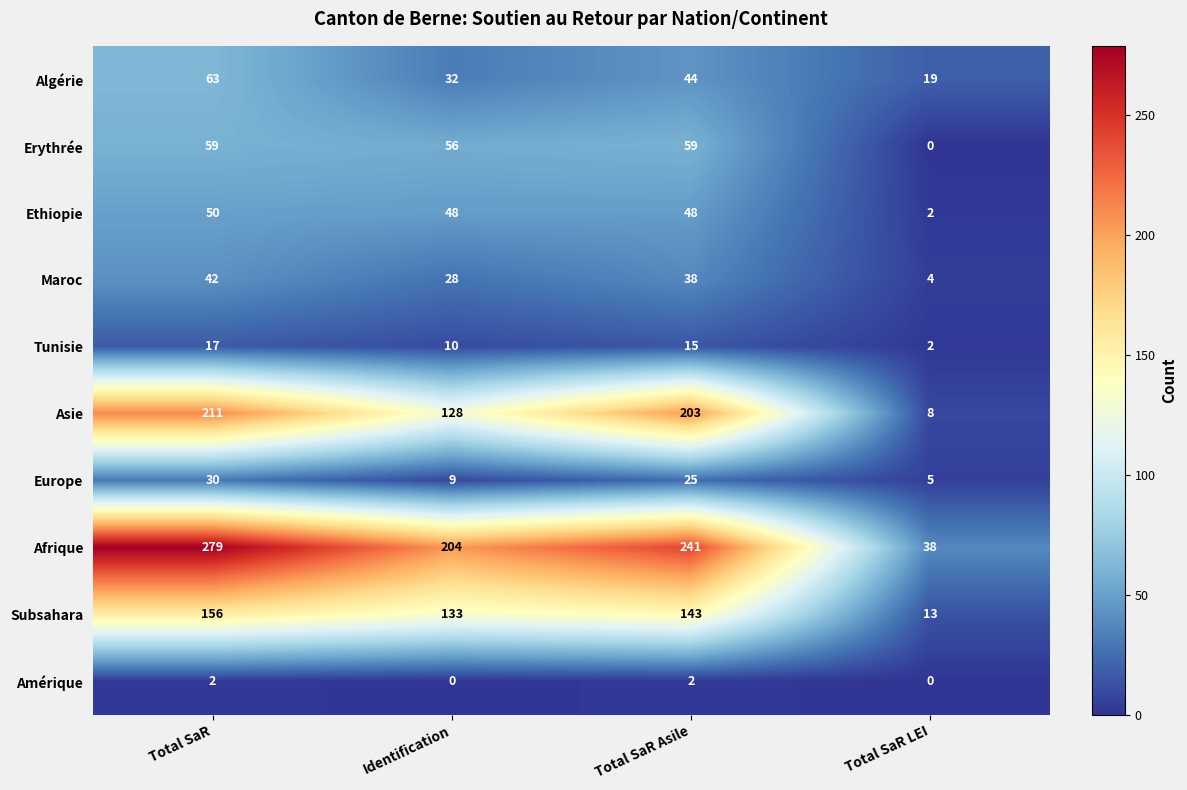

Which series has the largest range (max minus min)?

Afrique